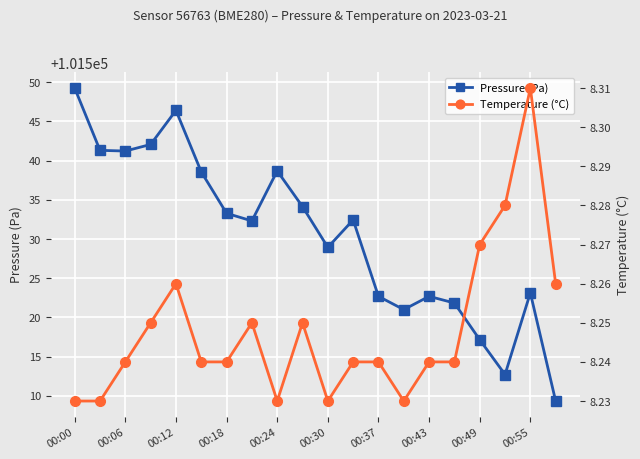

Is it true that pressure equals 101522.7 at 00:37?

True